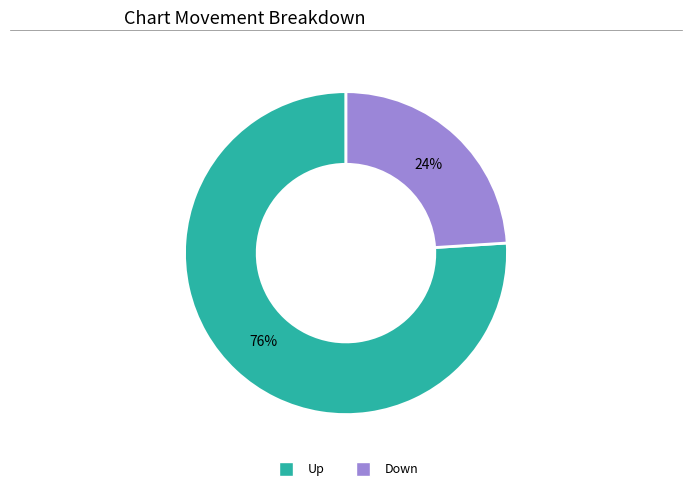

Is there any slice that represents more than half of the pie?

Yes